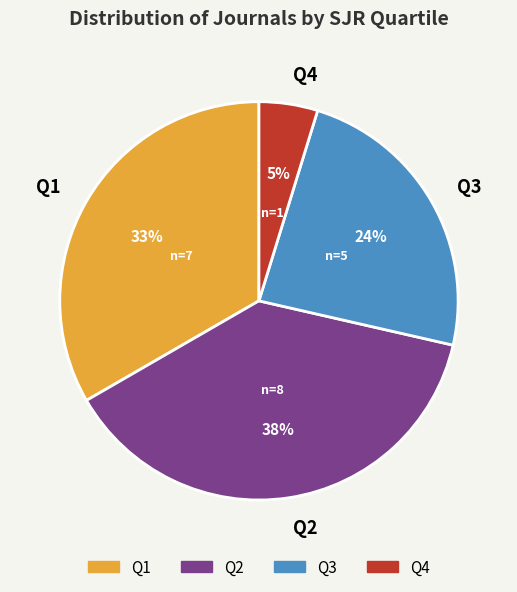

How many slices are in this pie chart?

4